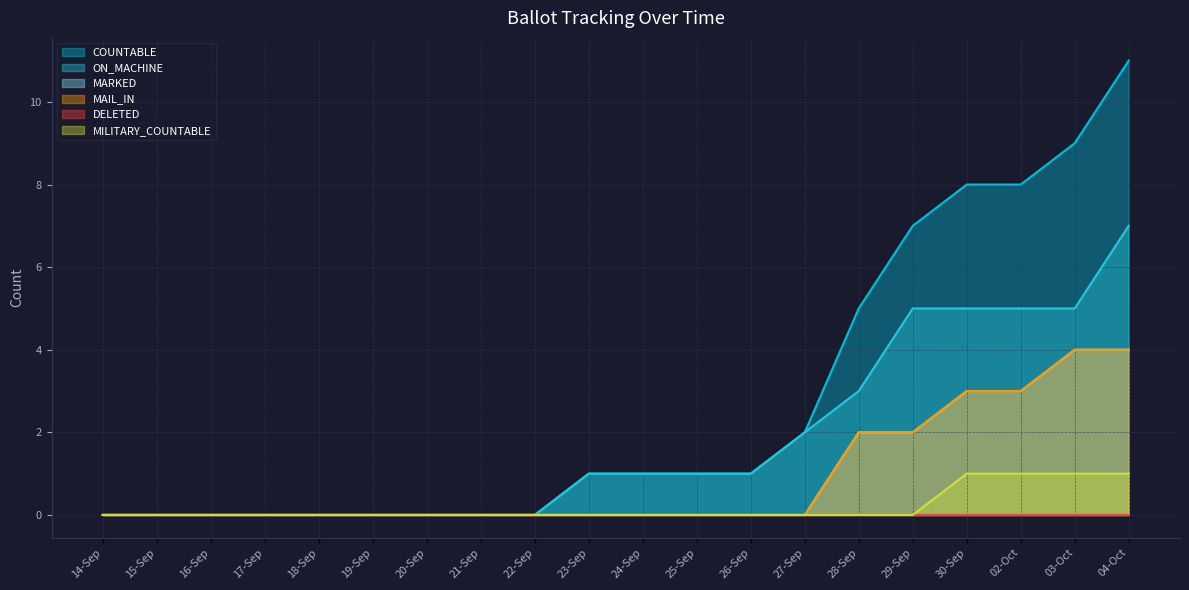

Does the chart display data point markers on the line(s)?

No